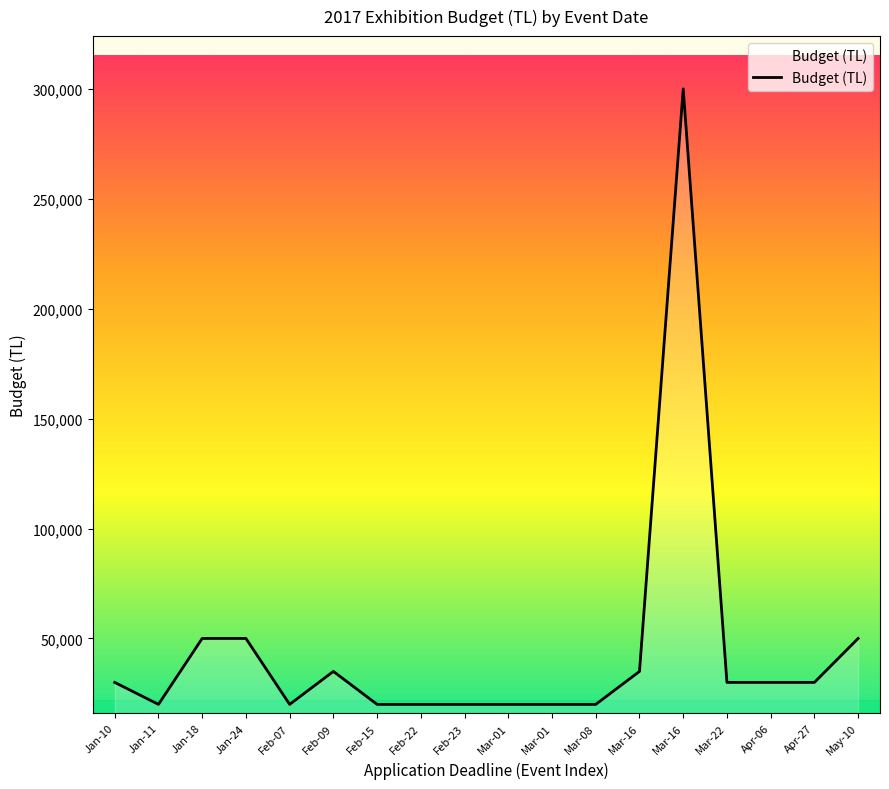

What is the value of the 13th point from the left?

35000